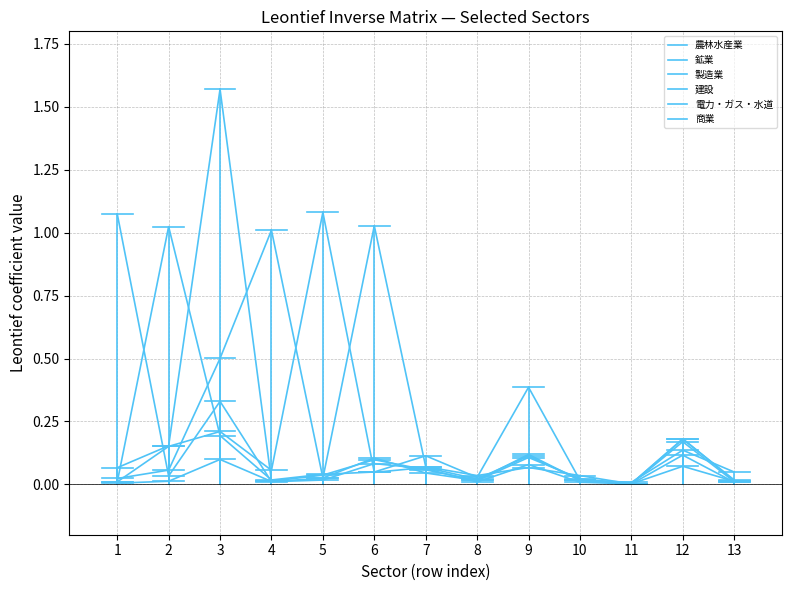

Is this an area chart (filled region under the line)?

No